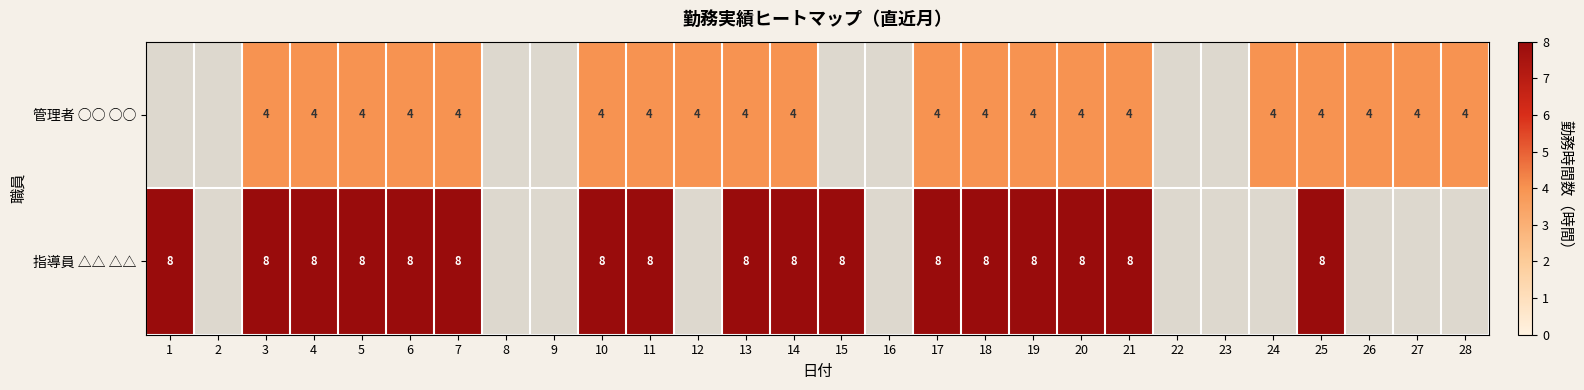

At 17, list the series in order from smallest to largest.

管理者 ○○ ○○, 指導員 △△ △△